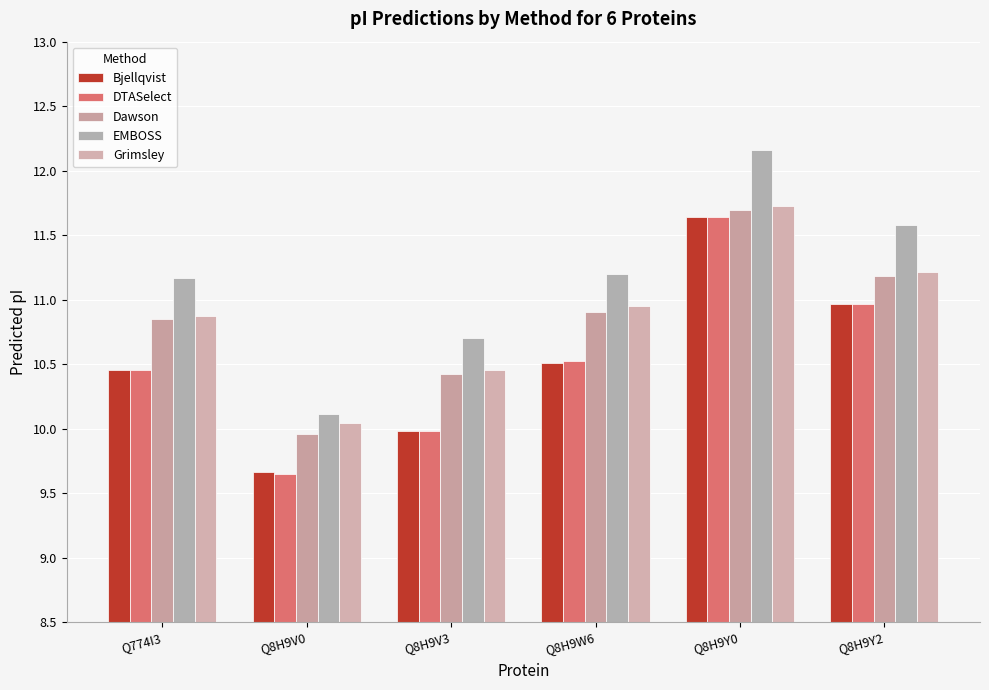

What is the maximum value for Dawson?

11.7